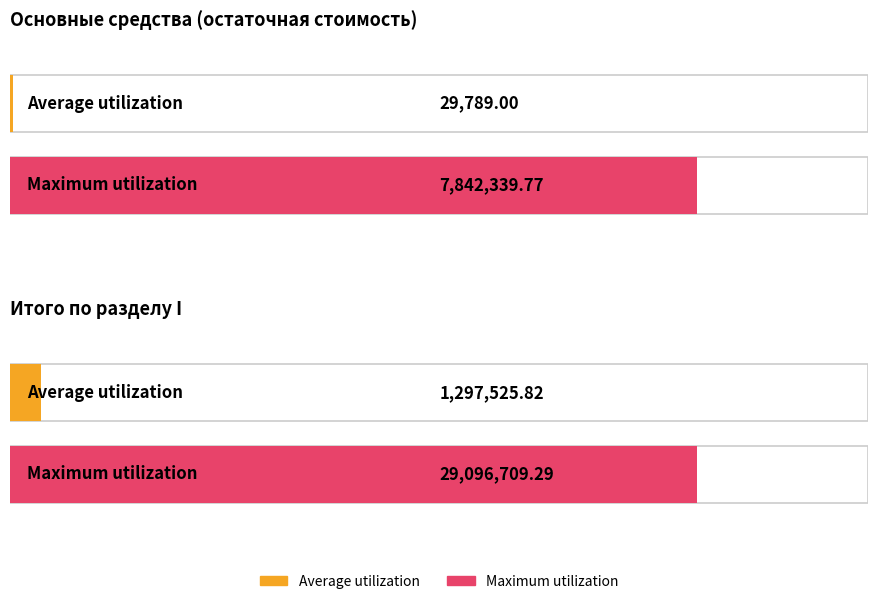

What value does the Maximum utilization series have at На начало года (бюджетная)?

7842339.8